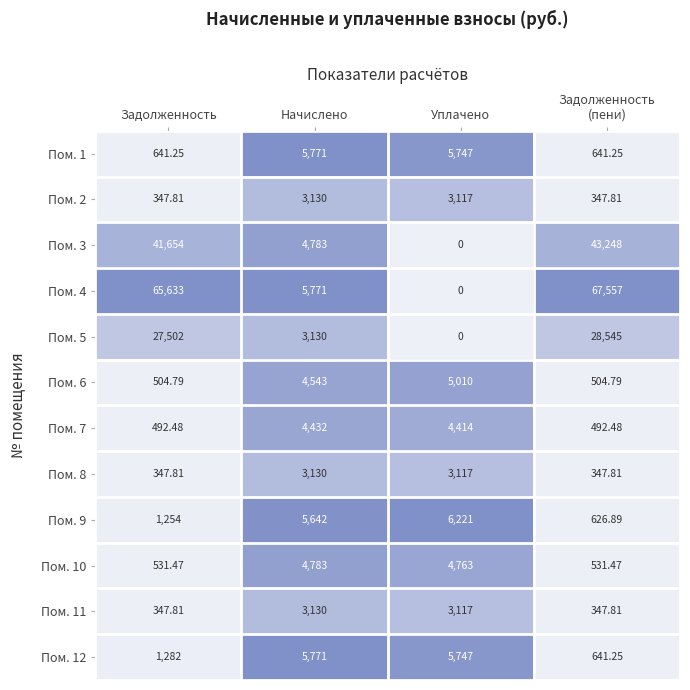

At which label is Пом. 5 closest to 14272?

Начислено